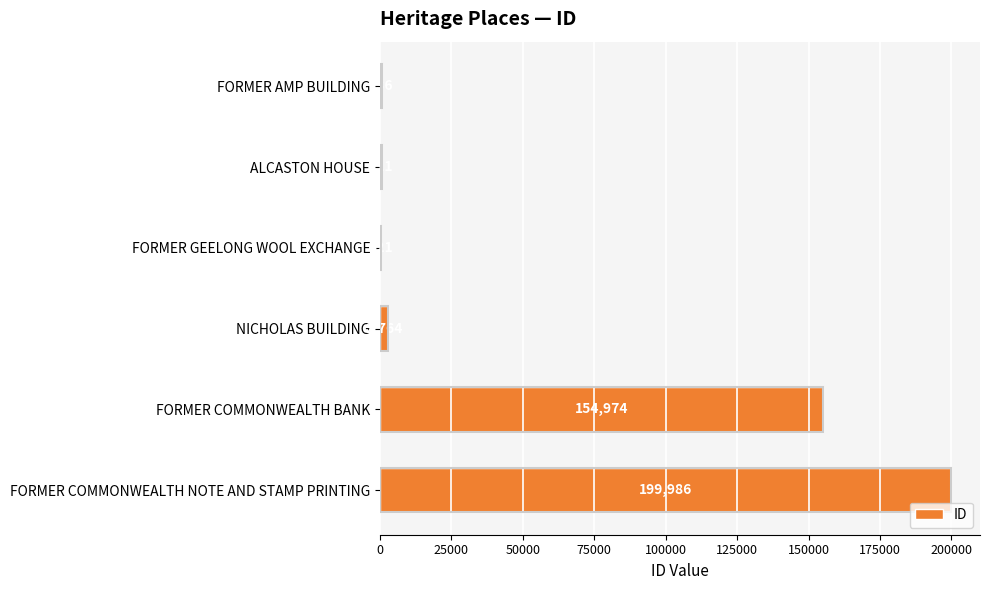

What is the sum of all values?

359692